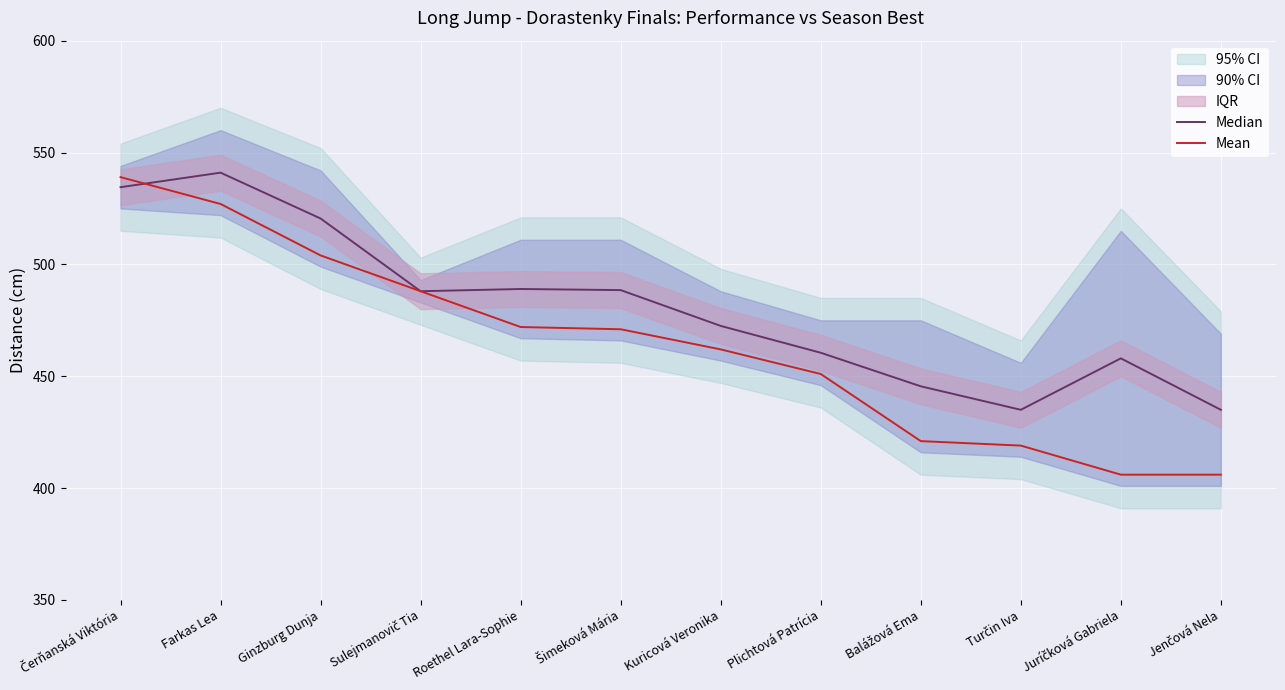

What is the sum of the Mean values at Roethel Lara-Sophie and Turčin Iva?

891.0